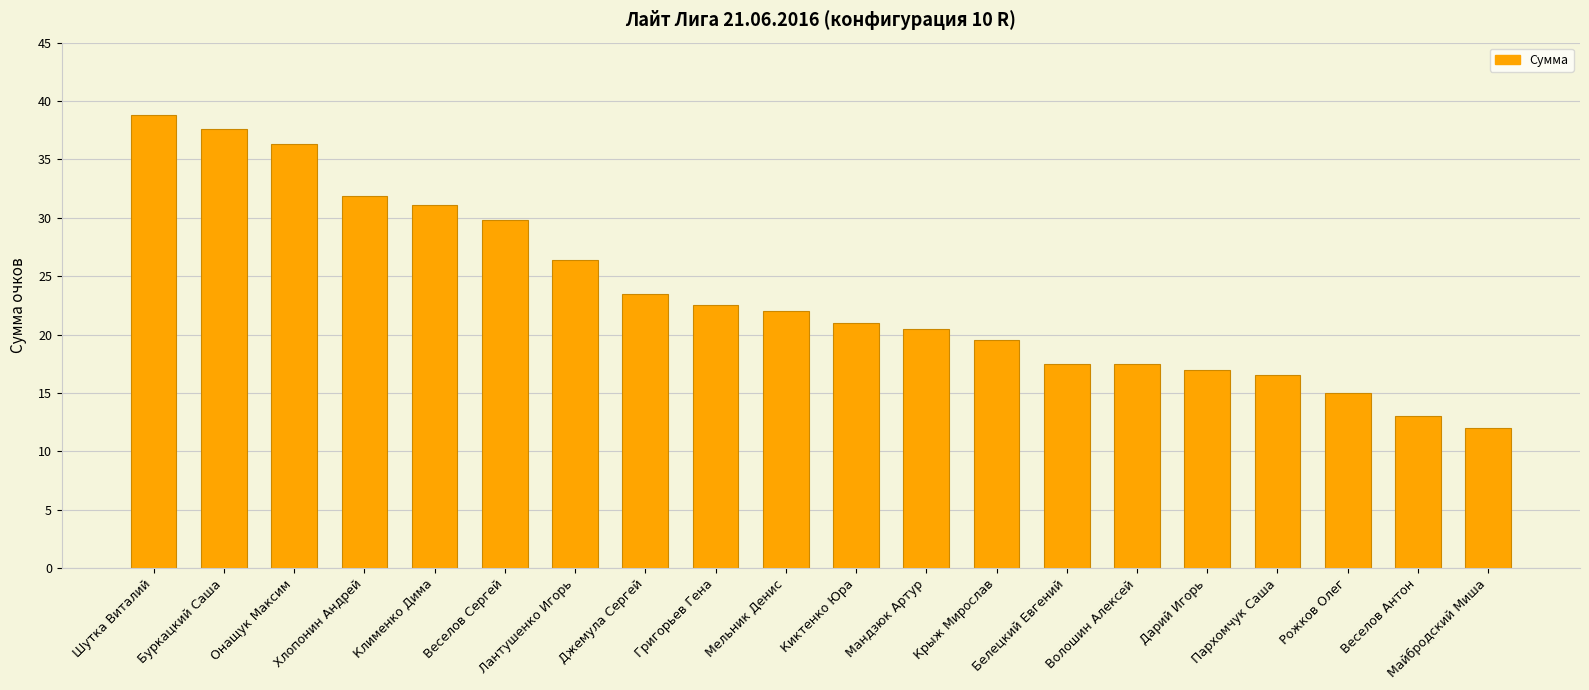

Which label corresponds to the smallest value in the chart?

Майбродский Миша